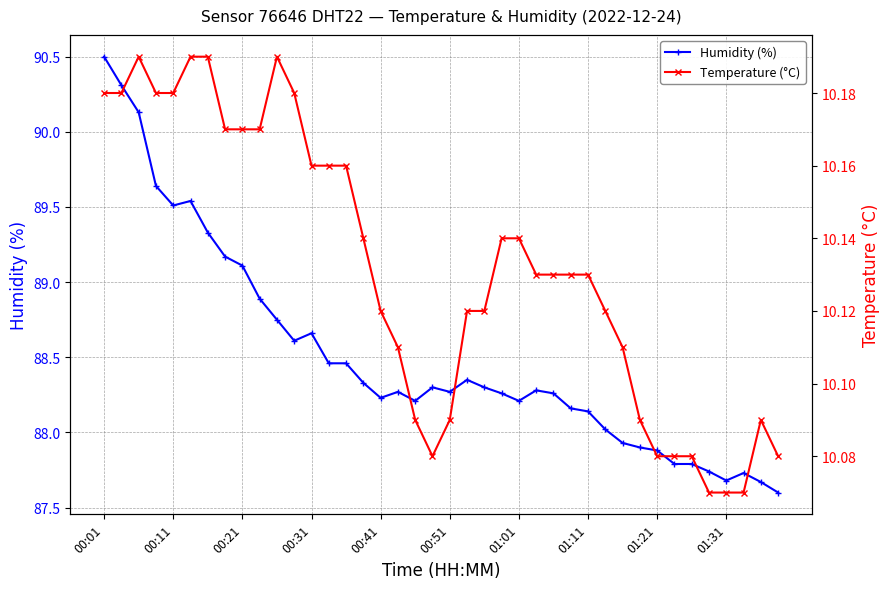

What is the value of the Humidity (%) point at the 3rd from the left?

90.1